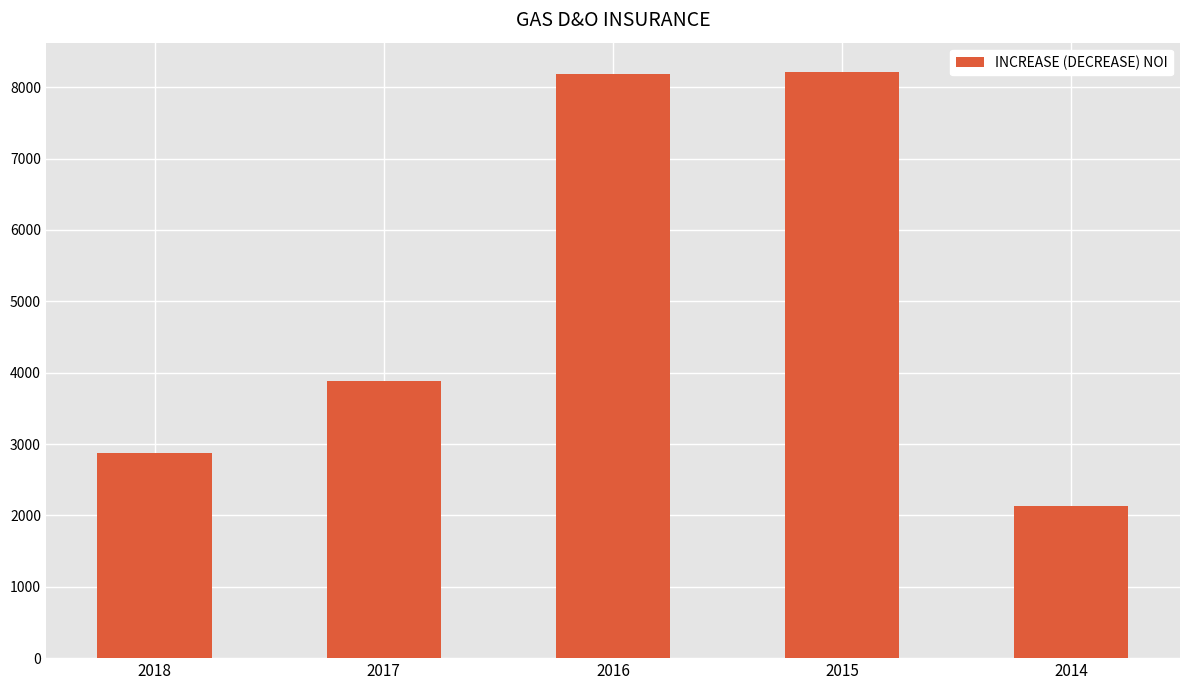

What is the minimum value shown in the chart?

2129.0